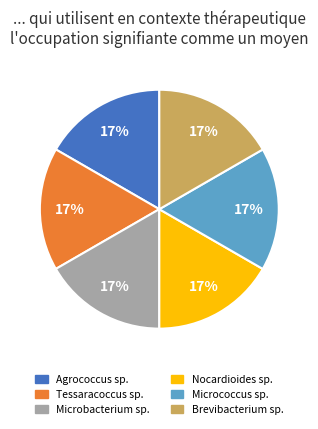

Approximately how many times larger is the value at Brevibacterium sp. compared to Micrococcus sp.?

1.0